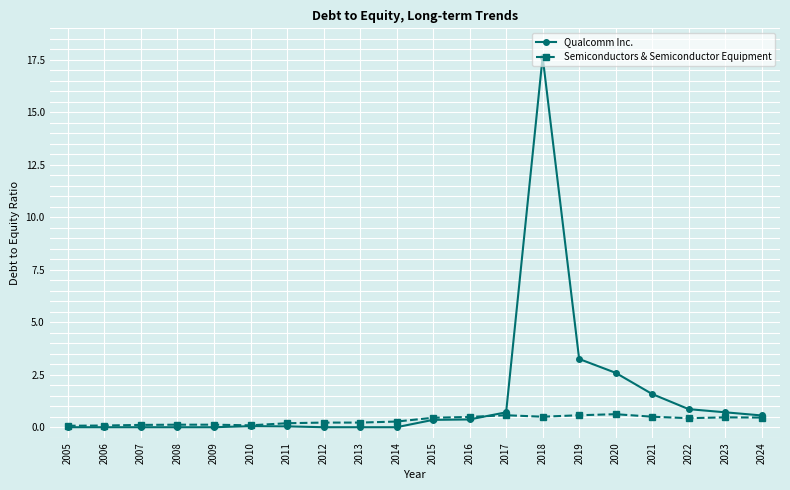

Rank the series by their average value, from lowest to highest.

Semiconductors & Semiconductor Equipment, Qualcomm Inc.